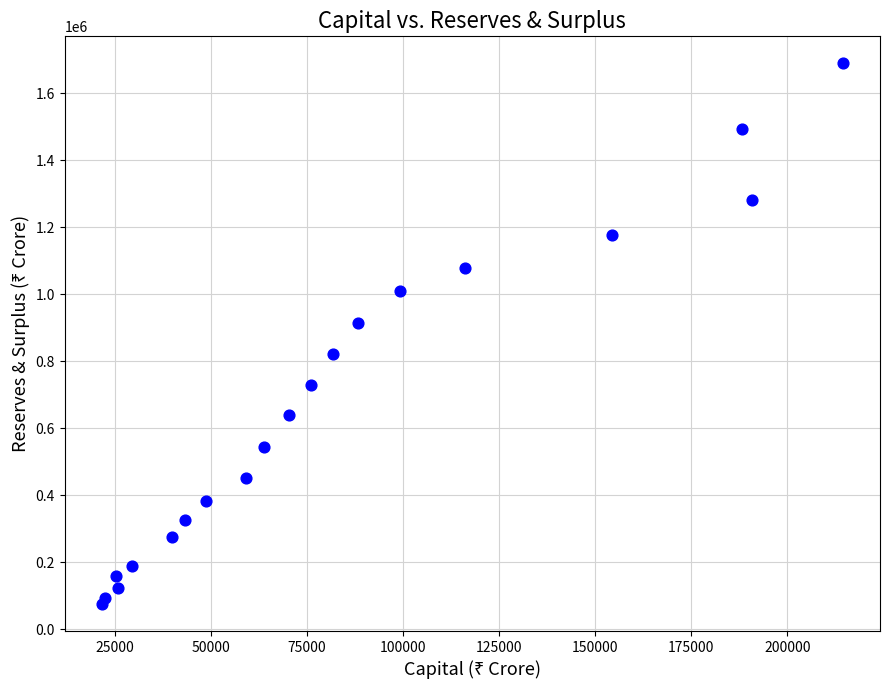

What is the range of Y values (max minus min)?

1614086